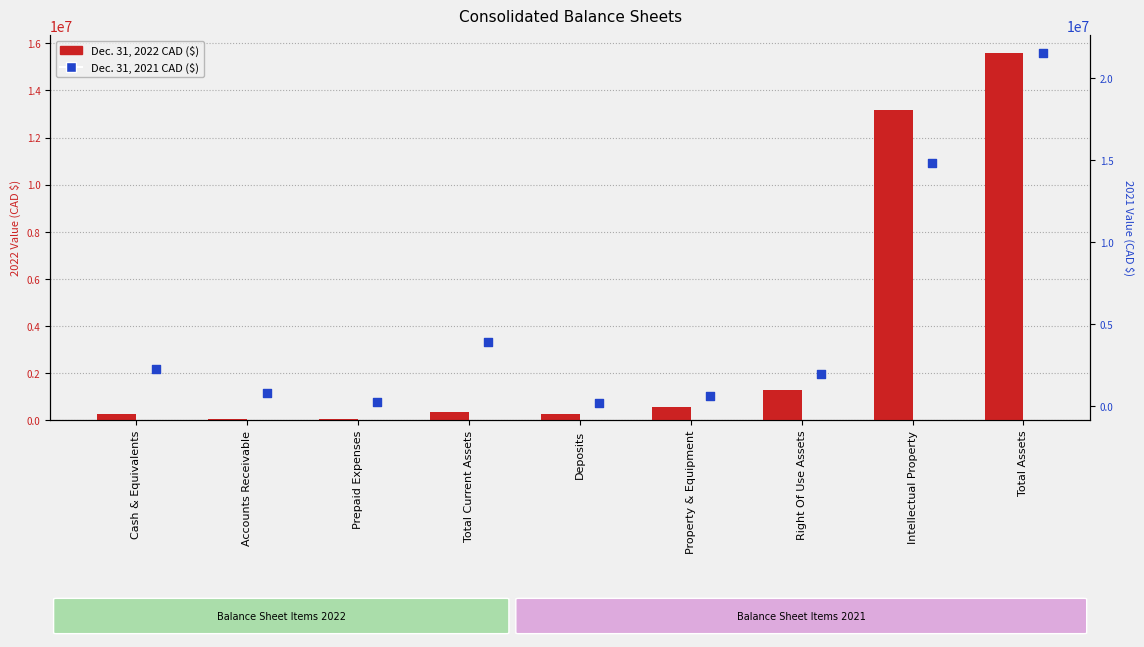

Which series has the widest spread of Y values?

Dec. 31, 2021 CAD ($)